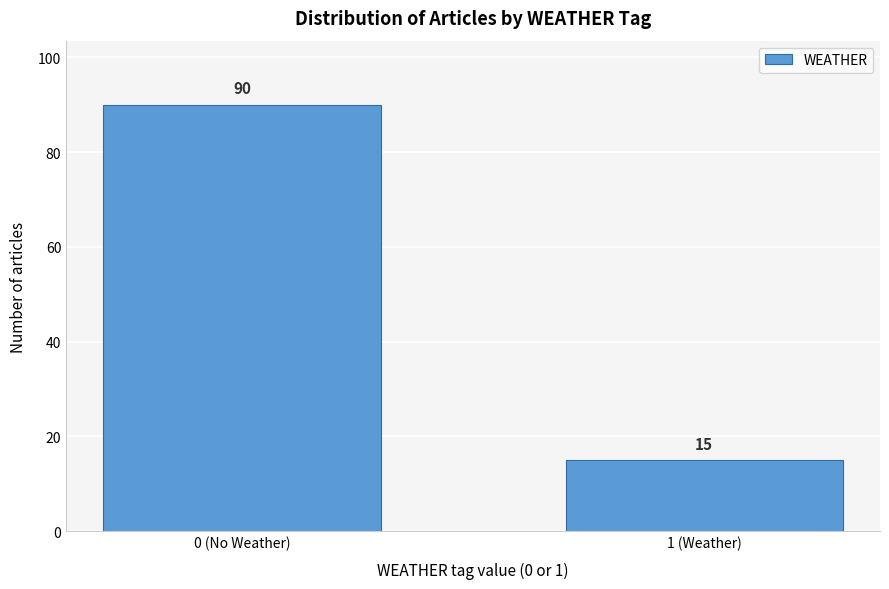

Reading left to right, transcribe all the data shown in this chart.

0 (No Weather)=90	1 (Weather)=15